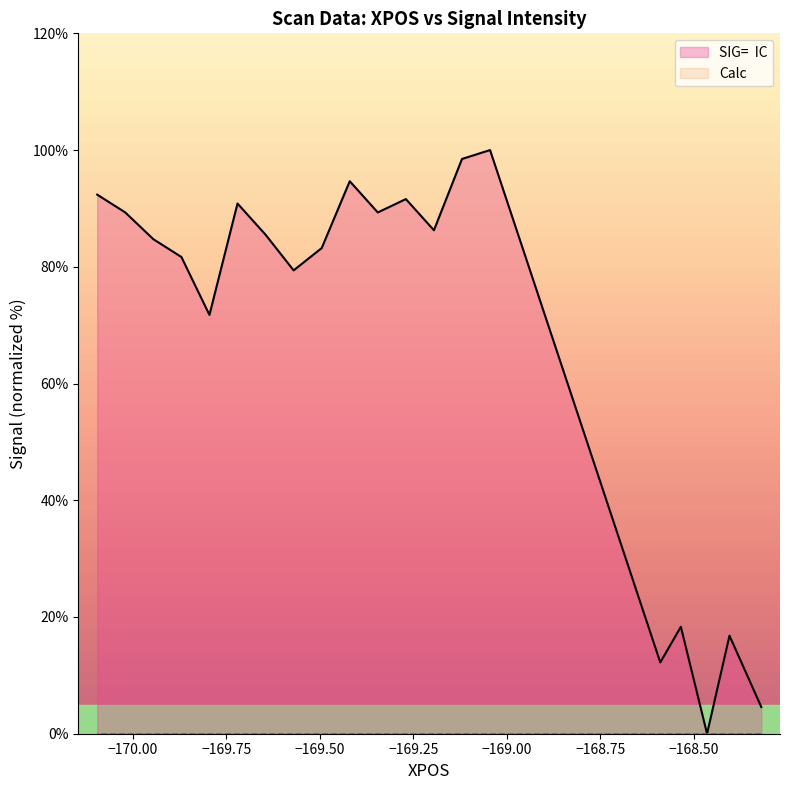

What is the greatest value displayed?

100.0